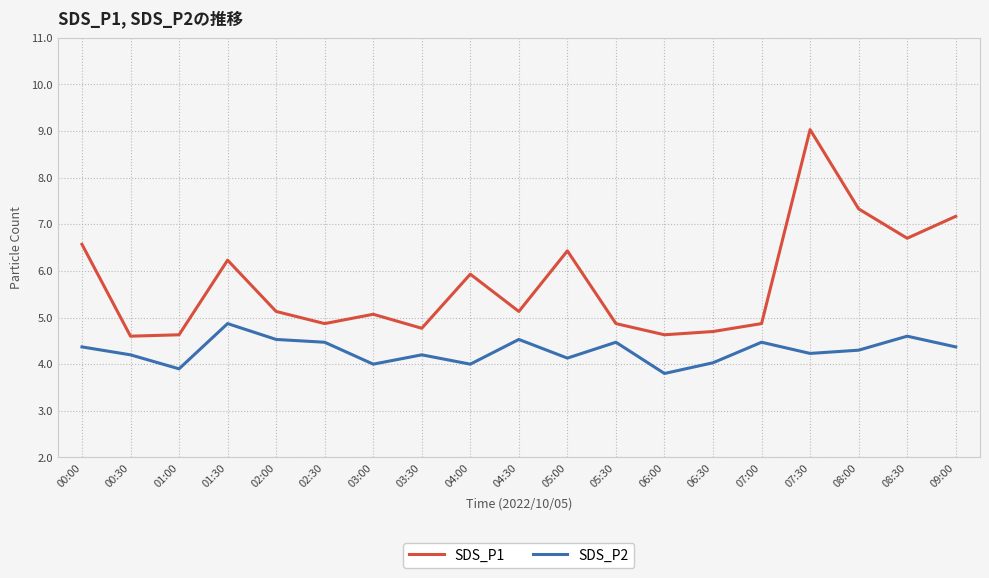

Which category has the lowest value in the SDS_P2 series?

06:00